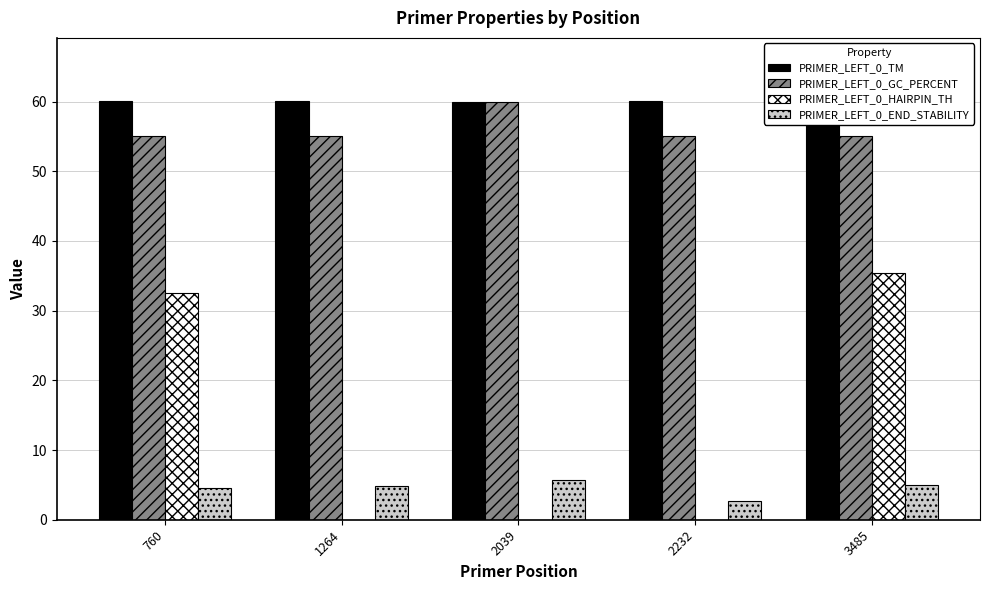

What is the sum of all PRIMER_LEFT_0_TM values?

300.1